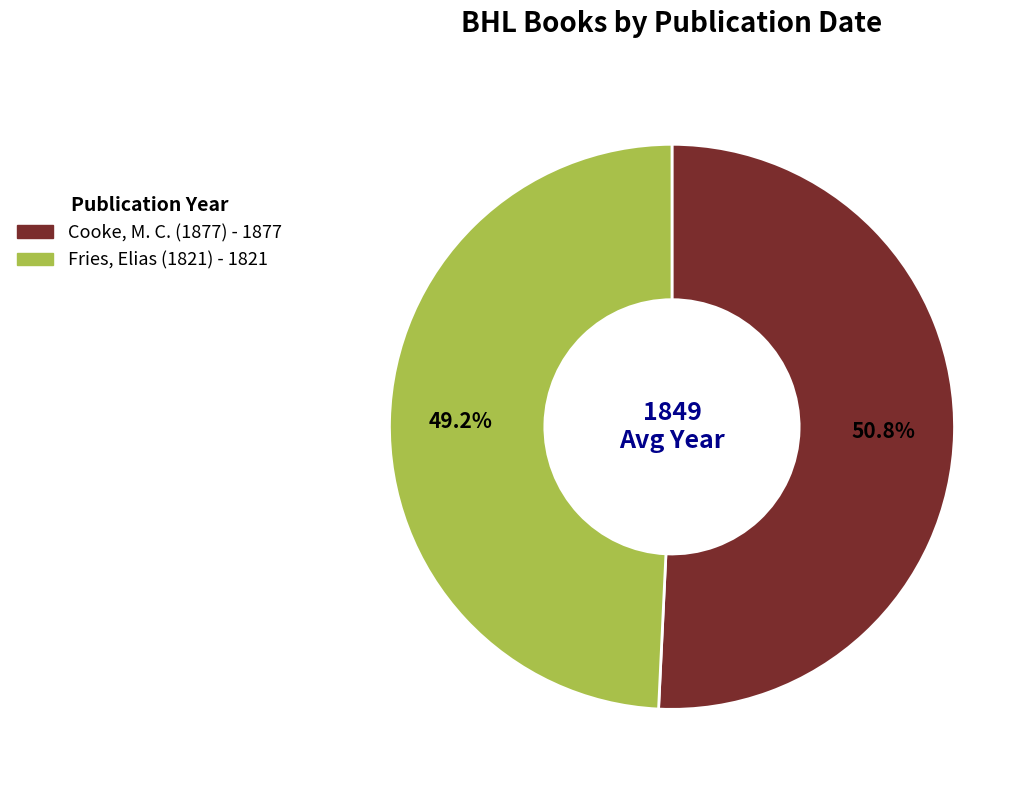

True or false: Fries, Elias (1821) accounts for 40% of the total.

False